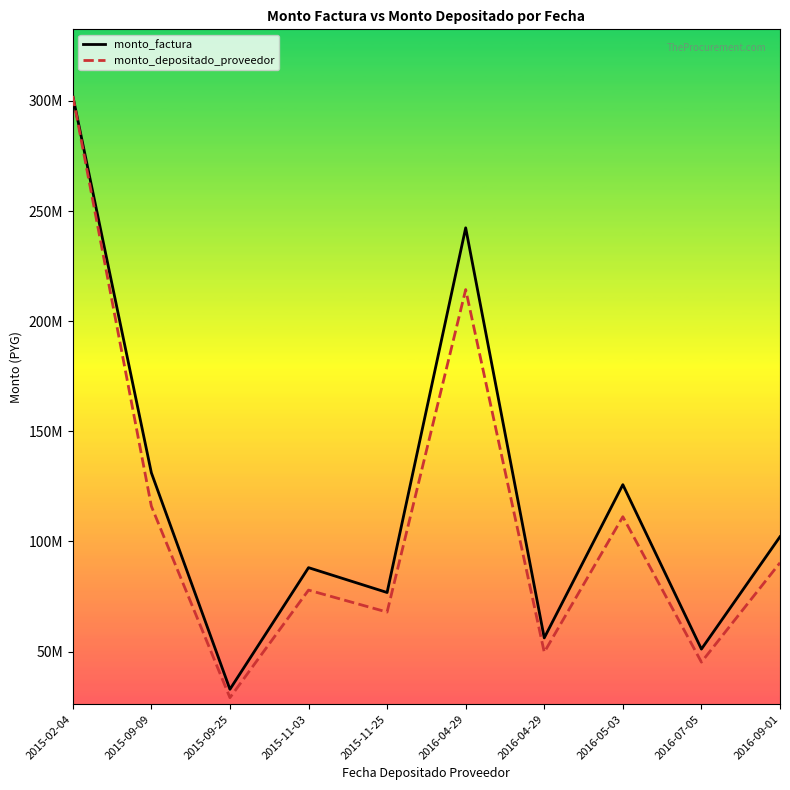

What are all the series names shown in the legend?

monto_factura, monto_depositado_proveedor